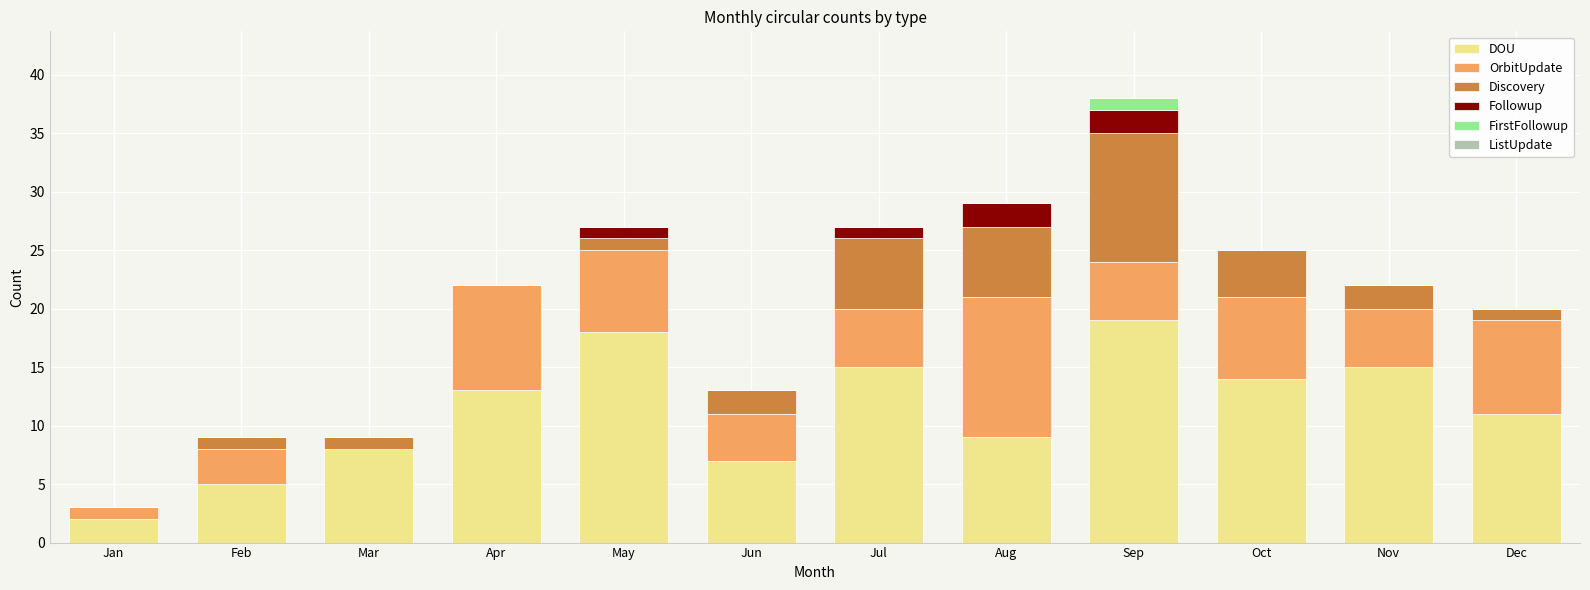

Are the bars horizontal?

No